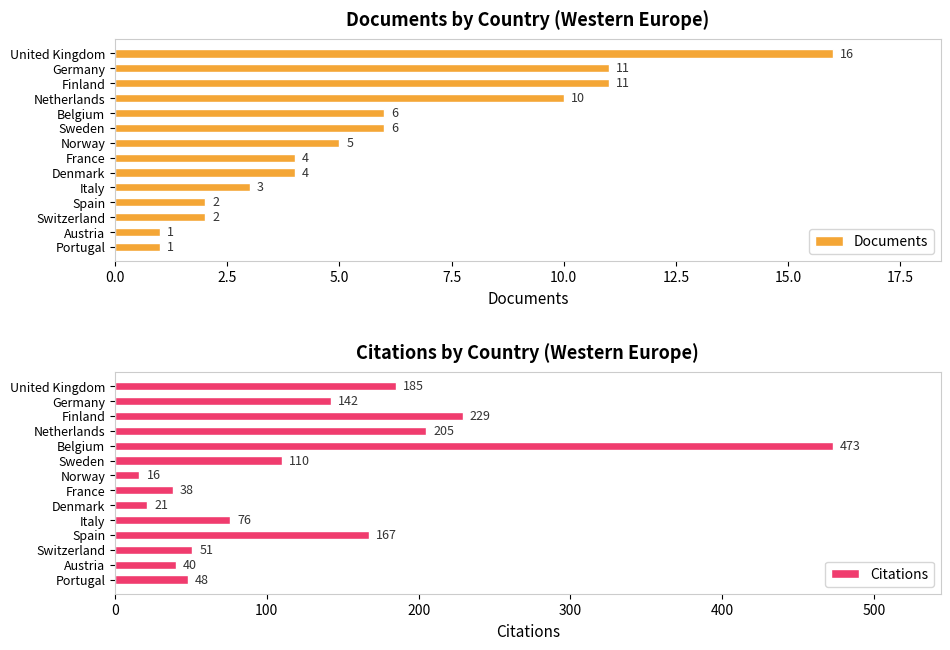

Reading left to right, transcribe all the data shown in this chart.

Documents: 16	11	11	10	6	6	5	4	4	3	2	2	1	1
Citations: 185	142	229	205	473	110	16	38	21	76	167	51	40	48